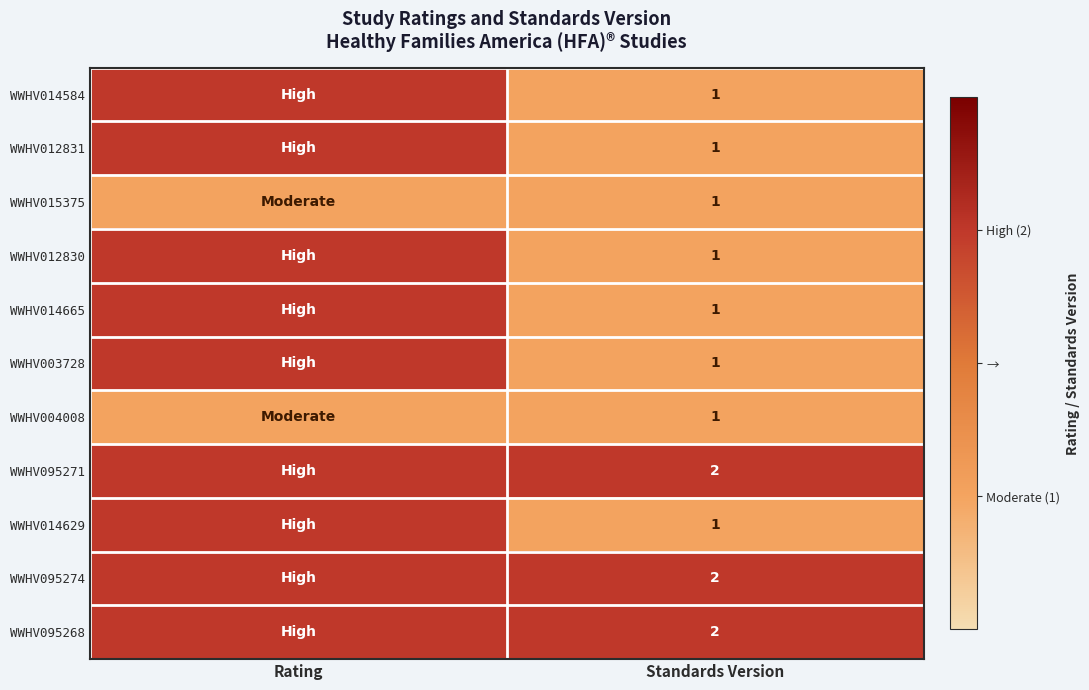

Is the value of WWHV003728 at Standards Version greater than the value of WWHV095268 at Standards Version?

No